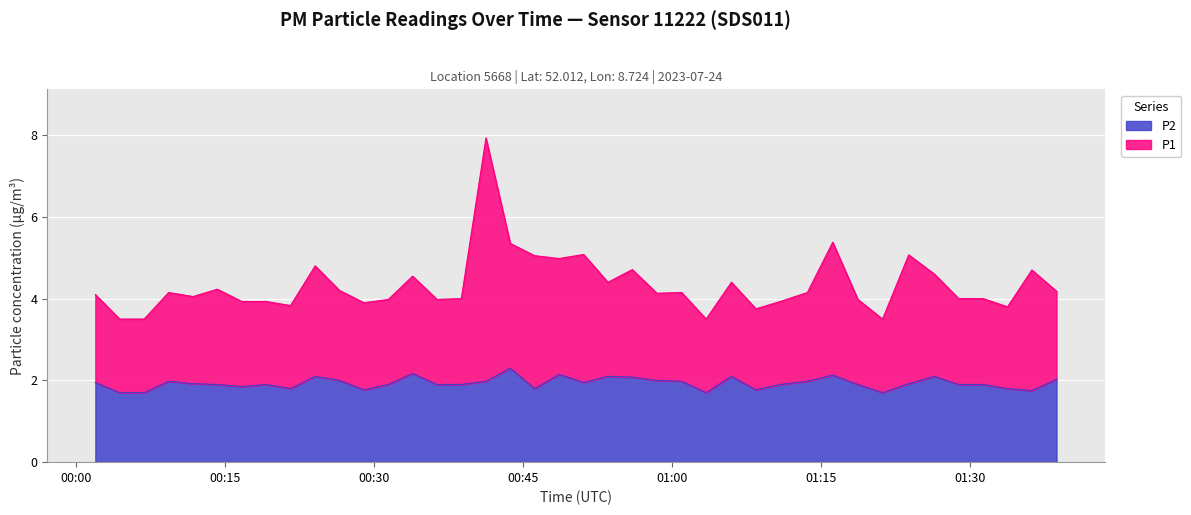

Is the value of P2 at 2023-07-24T01:13:39 greater than the value of P1 at 2023-07-24T00:29:00?

No